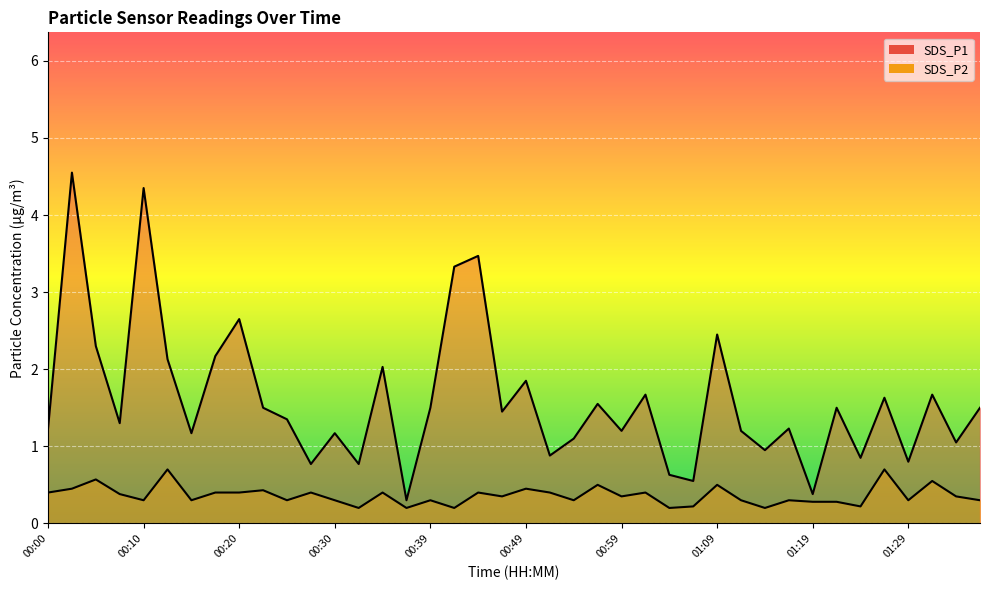

True or false: SDS_P2 and SDS_P1 cross at least once.

False